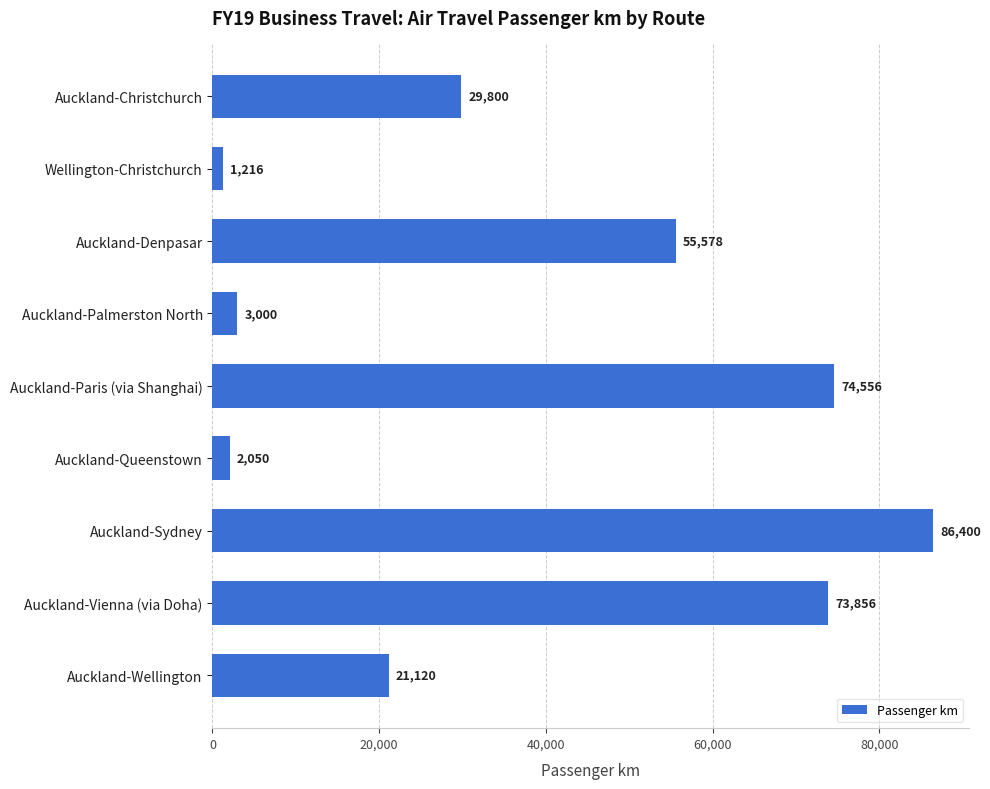

What is the label of the 2nd bar from the bottom?

Auckland-Vienna (via Doha)